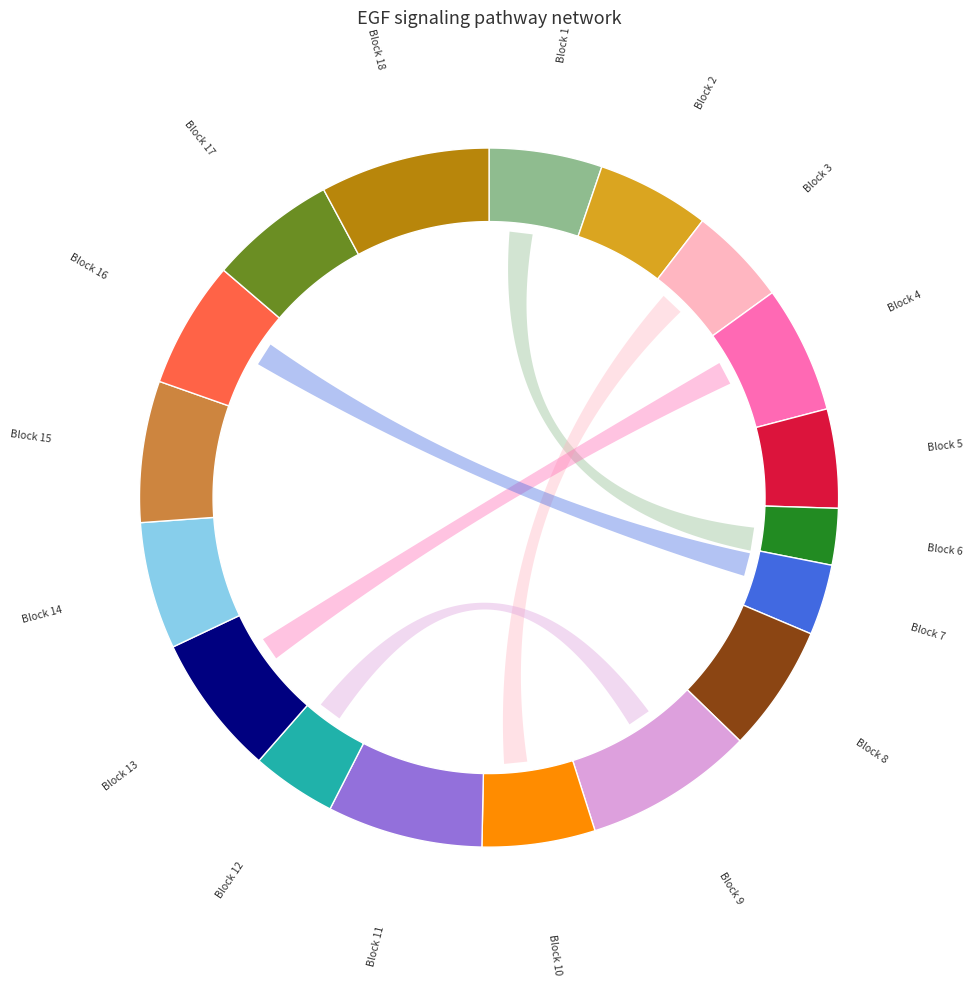

How many segments does this pie chart have?

18